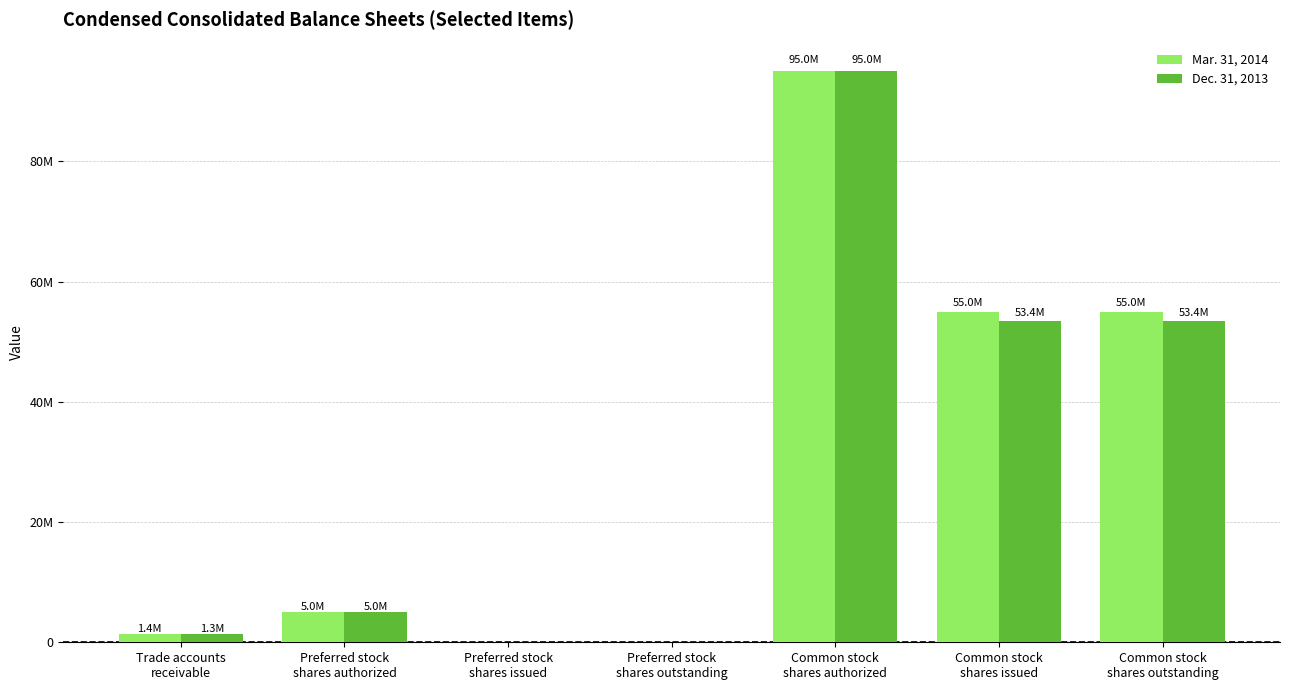

Does the chart contain stacked bars?

No